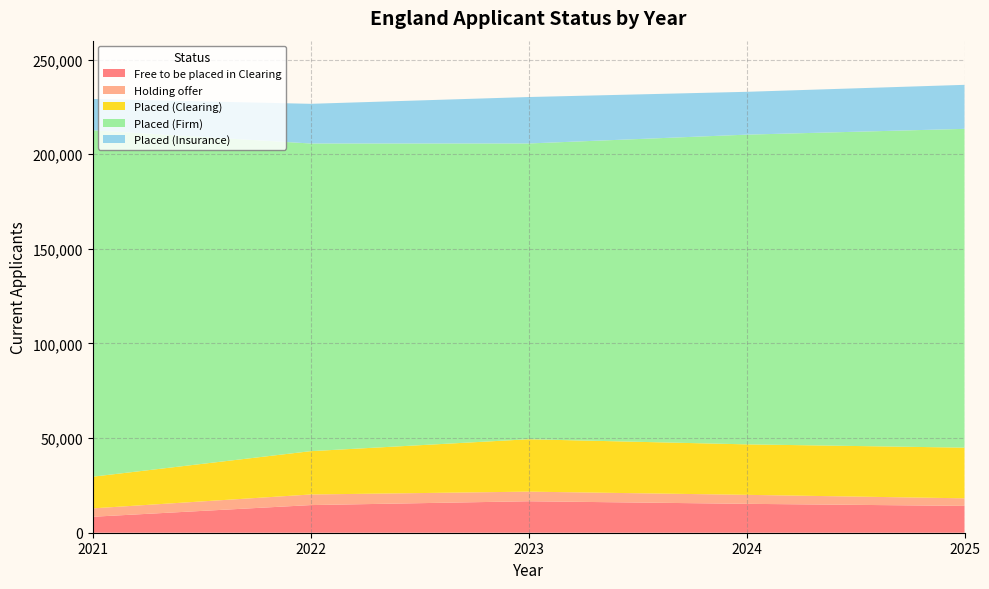

Reading left to right, extract all data points from this chart.

Free to be placed in Clearing: 8430	14600	16630	15270	14180
Holding offer: 4440	5600	5080	4750	4000
Placed (Clearing): 16730	22890	27680	26670	26770
Placed (Firm): 183040	162580	156290	163650	168450
Placed (Insurance): 16570	20960	24540	22630	23260